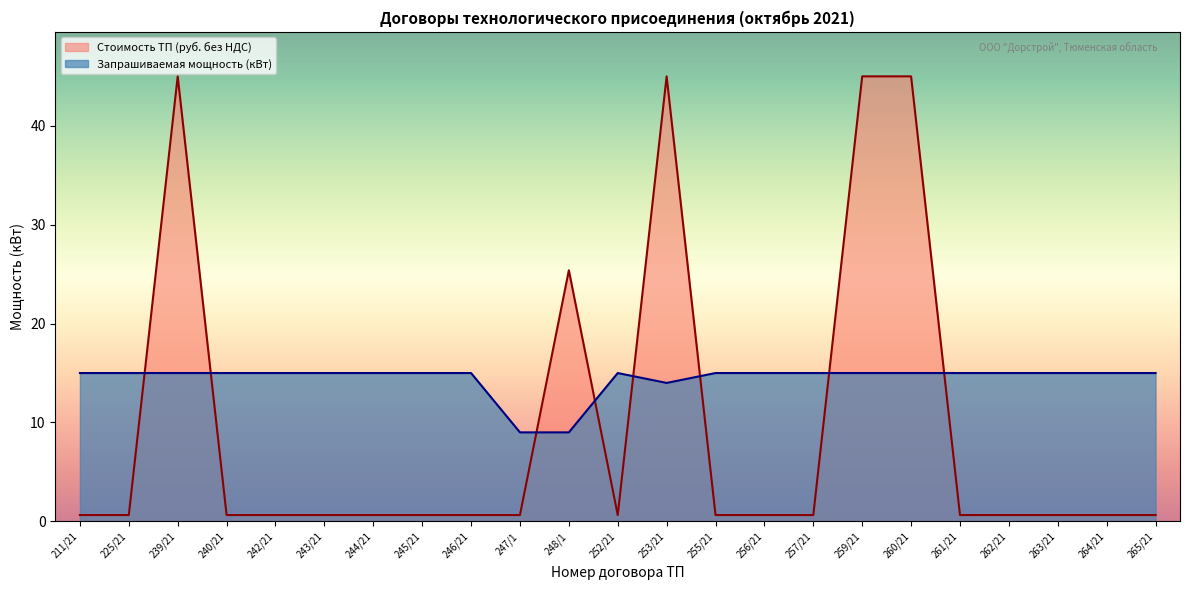

What is the label of the 23rd point from the right?

211/21